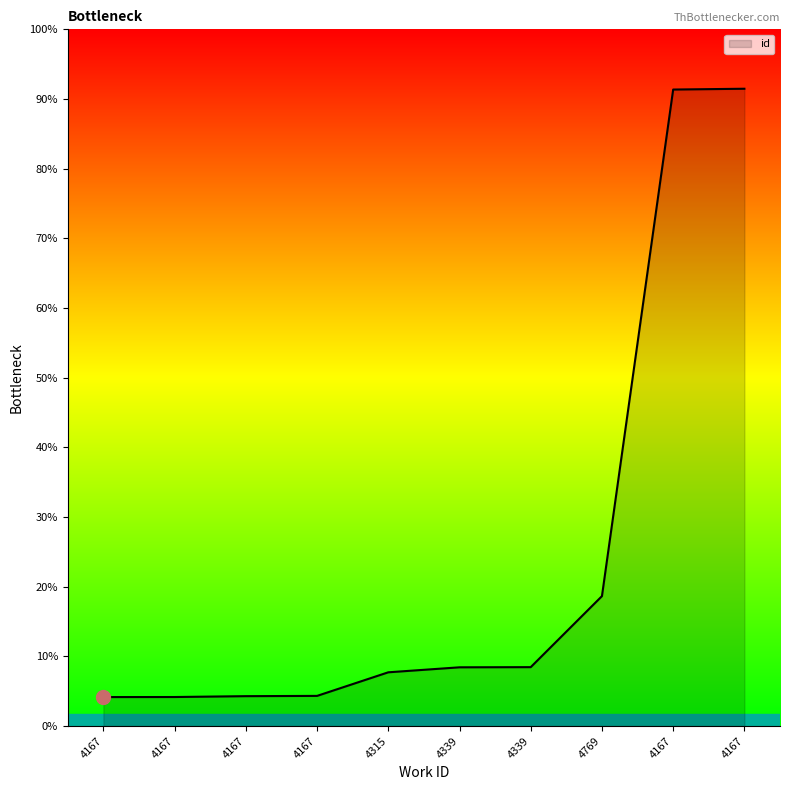

Does the chart display data point markers on the line(s)?

No